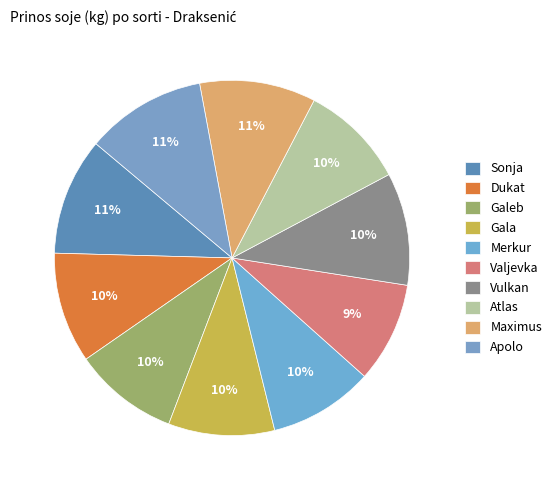

To the nearest percent, what portion does Atlas represent?

10%